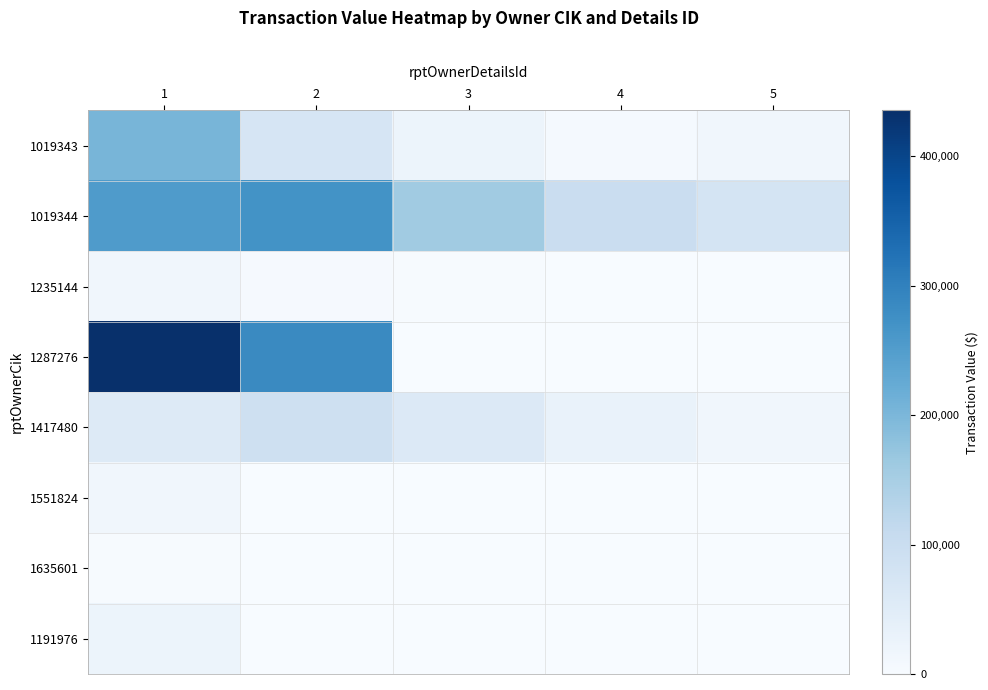

At 5, list the series in order from largest to smallest.

1019344, 1019343, 1417480, 1235144, 1287276, 1551824, 1635601, 1191976